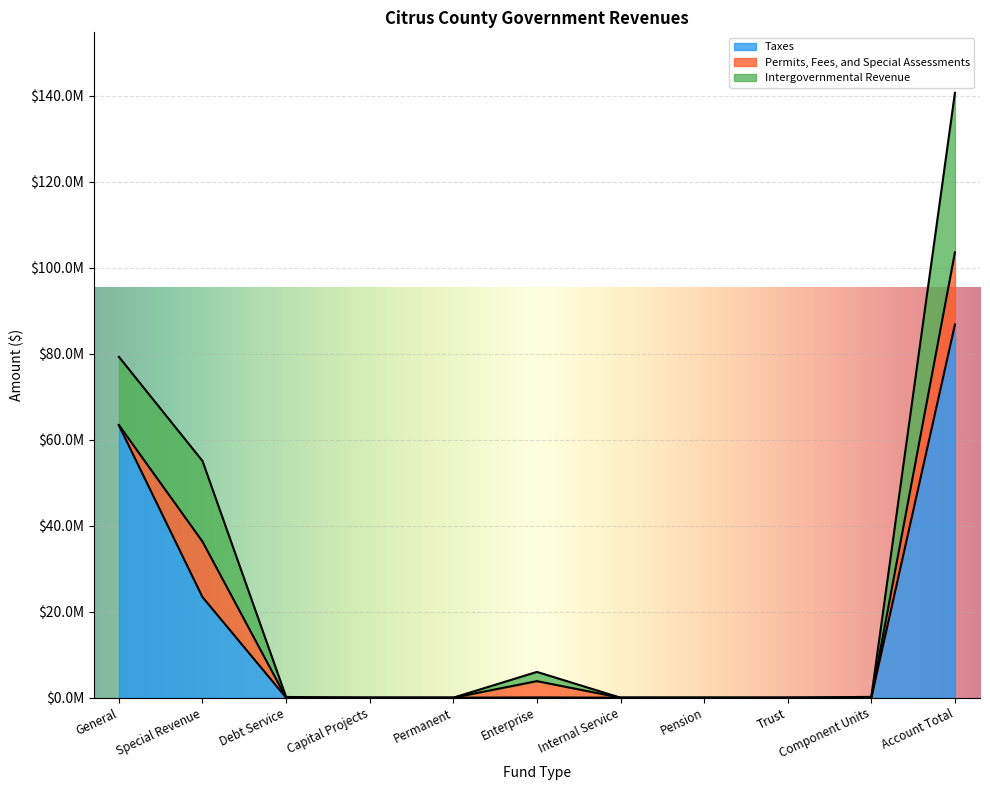

What is the label of the 10th point from the right?

Special Revenue